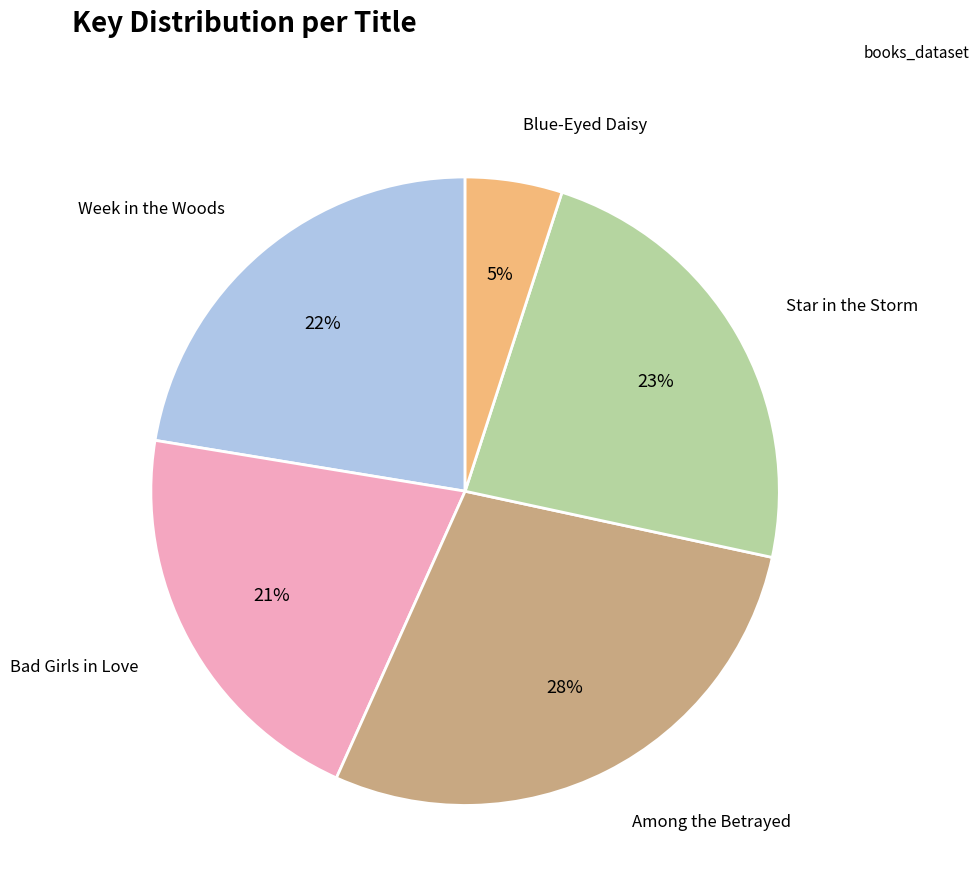

To the nearest percent, what is the difference between the largest and smallest slice percentages?

23%